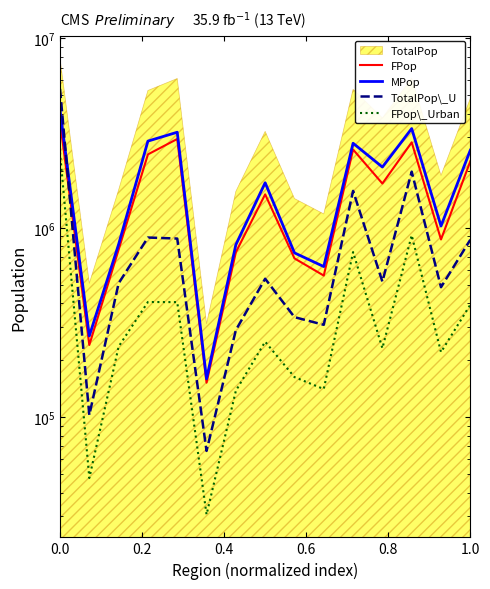

Reading right to left, extract all data points from this chart.

FPop: 2245151	867593	2826170	1712703	2589082	559302	689199	1501376	742712	152045	2944155	2440997	766609	240541	3639201
MPop: 2569431	1021681	3342055	2092508	2795162	624012	737228	1728799	813840	159403	3195845	2868917	817766	268496	4192629
TotalPop\_U: 864918	485527	1978780	519582	1566092	307381	337391	538212	288167	66338	877230	888163	509217	102580	5410652
FPop\_Urban: 392444	220423	913056	231170	744303	140752	162776	250316	137804	30596	404977	405597	235870	47701	2502994